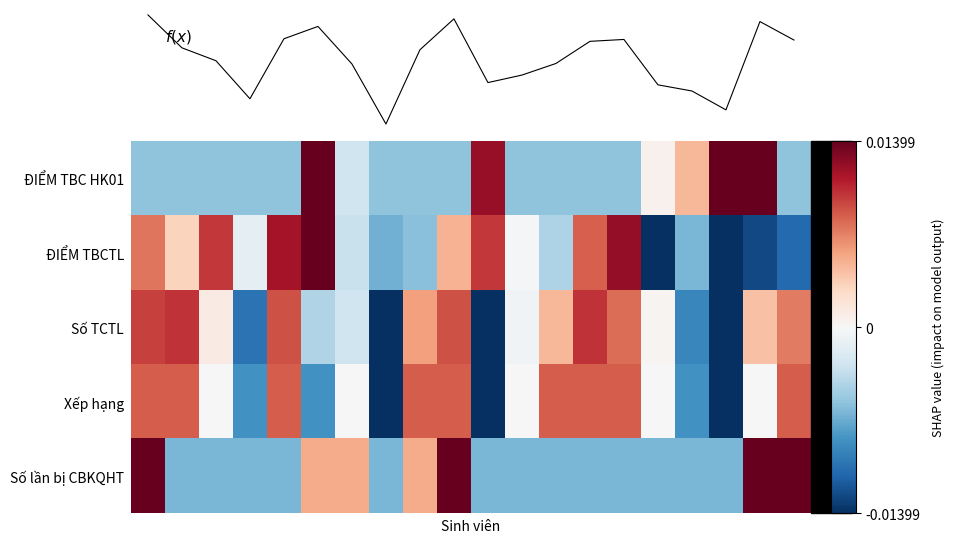

Reading left to right, list all the values displayed in this chart.

ĐIỂM TBC HK01: -0.6	-0.6	-0.6	-0.6	-0.6	2.2	-0.3	-0.6	-0.6	-0.6	1.3	-0.6	-0.6	-0.6	-0.6	0.1	0.5	1.5	2.5	-0.6
ĐIỂM TBCTL: 0.8	0.3	1.1	-0.1	1.3	1.5	-0.3	-0.7	-0.6	0.5	1.1	-0.0	-0.5	0.9	1.3	-1.6	-0.7	-1.6	-1.4	-1.2
Số TCTL: 1.0	1.1	0.1	-1.1	1.0	-0.5	-0.3	-1.8	0.6	1.0	-1.9	-0.1	0.5	1.1	0.8	0.0	-1.0	-1.8	0.4	0.8
Xếp hạng: 0.9	0.9	0.0	-0.9	0.9	-0.9	0.0	-1.8	0.9	0.9	-1.8	0.0	0.9	0.9	0.9	0.0	-0.9	-1.8	0.0	0.9
Số lần bị CBKQHT: 1.8	-0.7	-0.7	-0.7	-0.7	0.6	0.6	-0.7	0.6	1.8	-0.7	-0.7	-0.7	-0.7	-0.7	-0.7	-0.7	-0.7	1.8	1.8